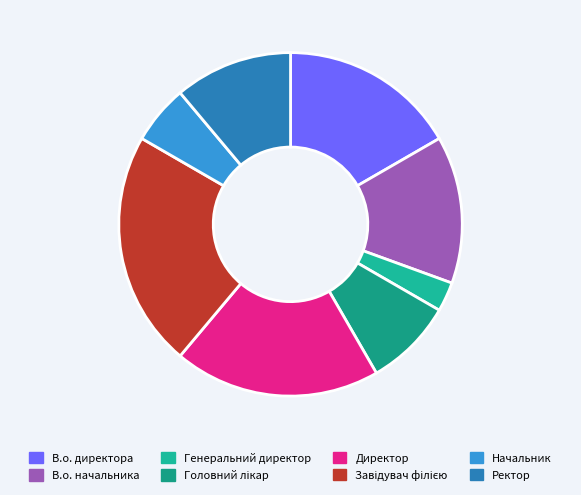

How much of the chart is everything except Начальник?

94.4%